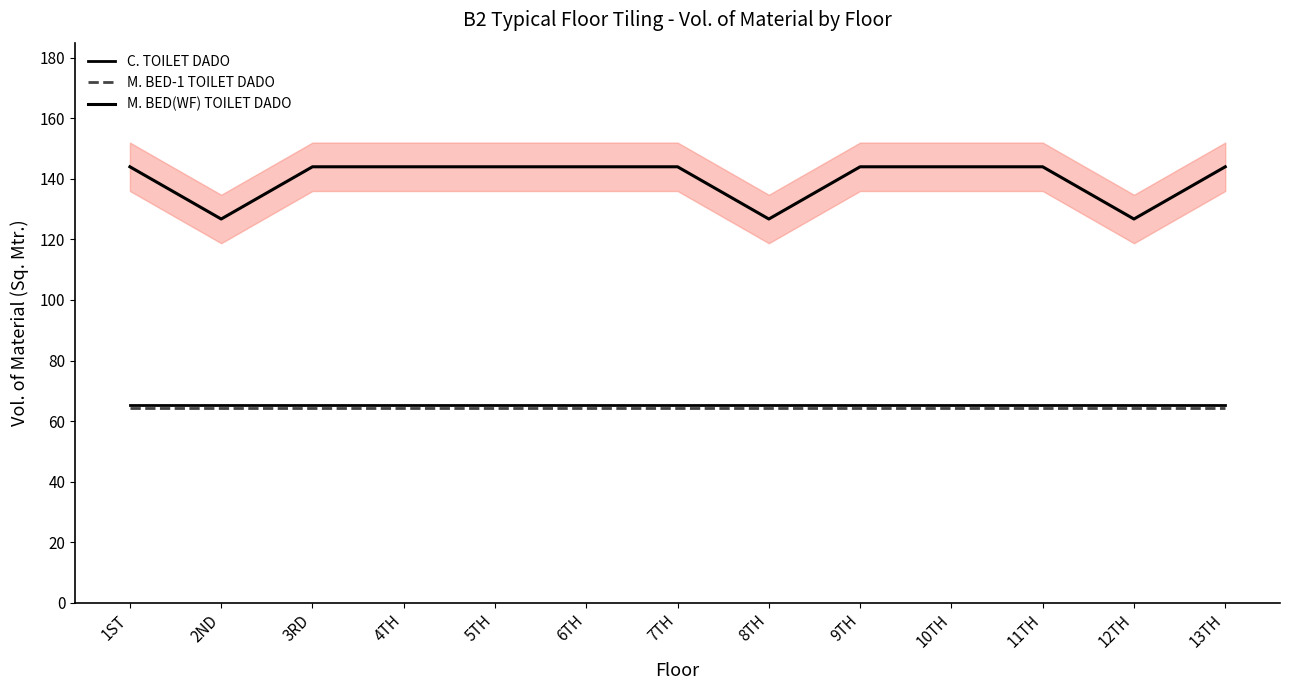

At which category does M. BED(WF) TOILET DADO reach its first local valley?

2ND